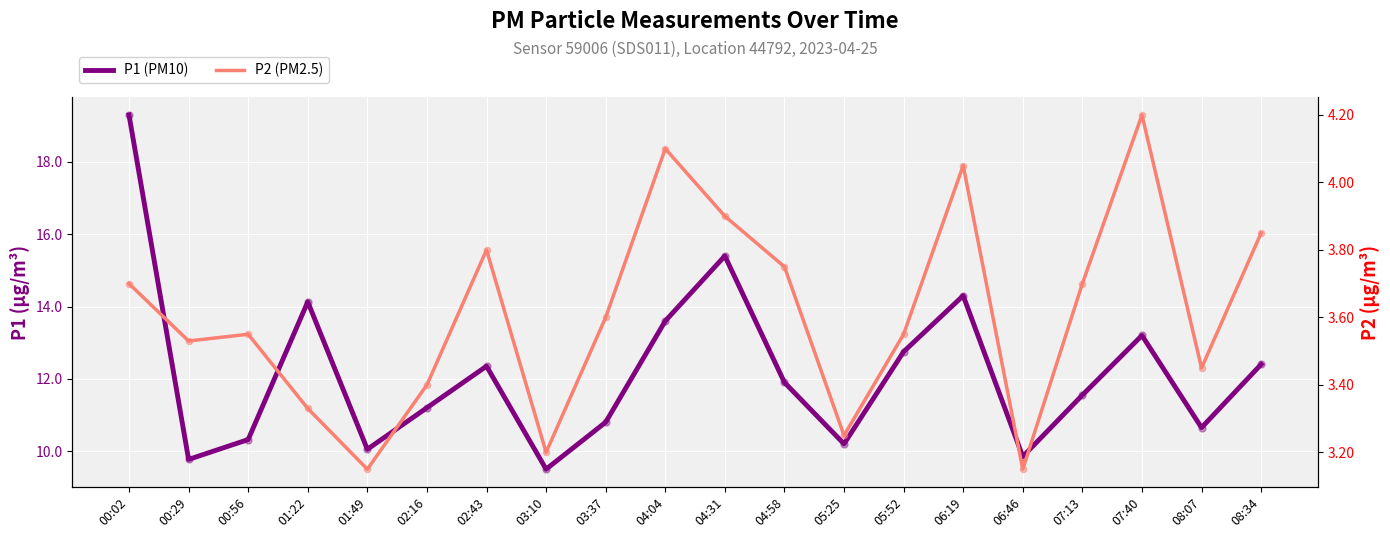

At how many categories does at least one series exceed 18?

1